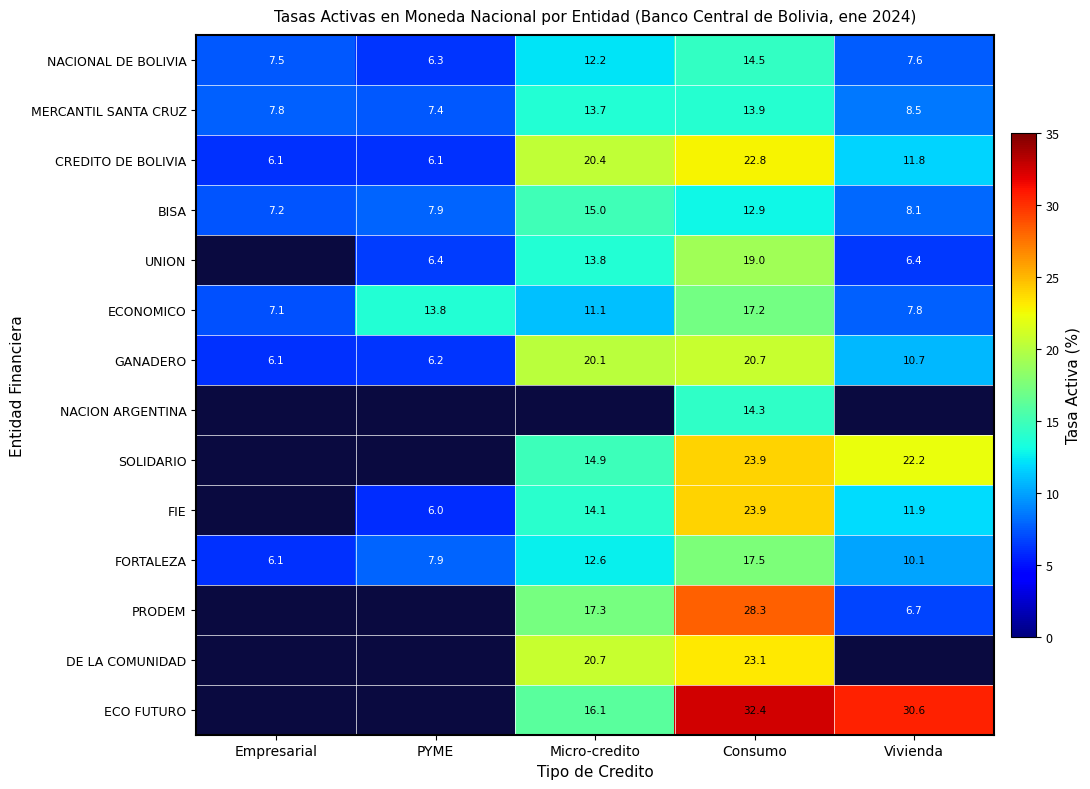

How many data points in BISA are less than 8?

2